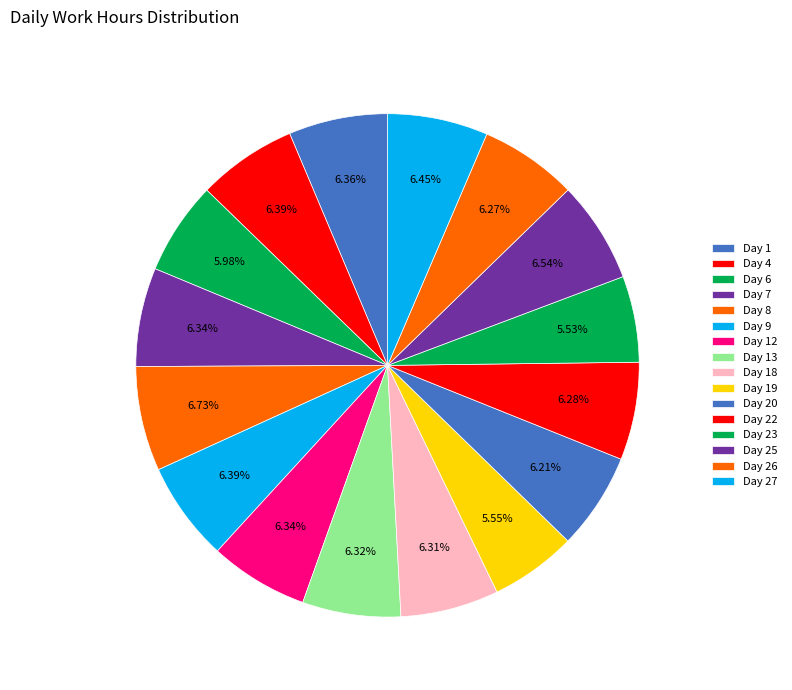

To the nearest percent, what portion does Day 27 represent?

6%